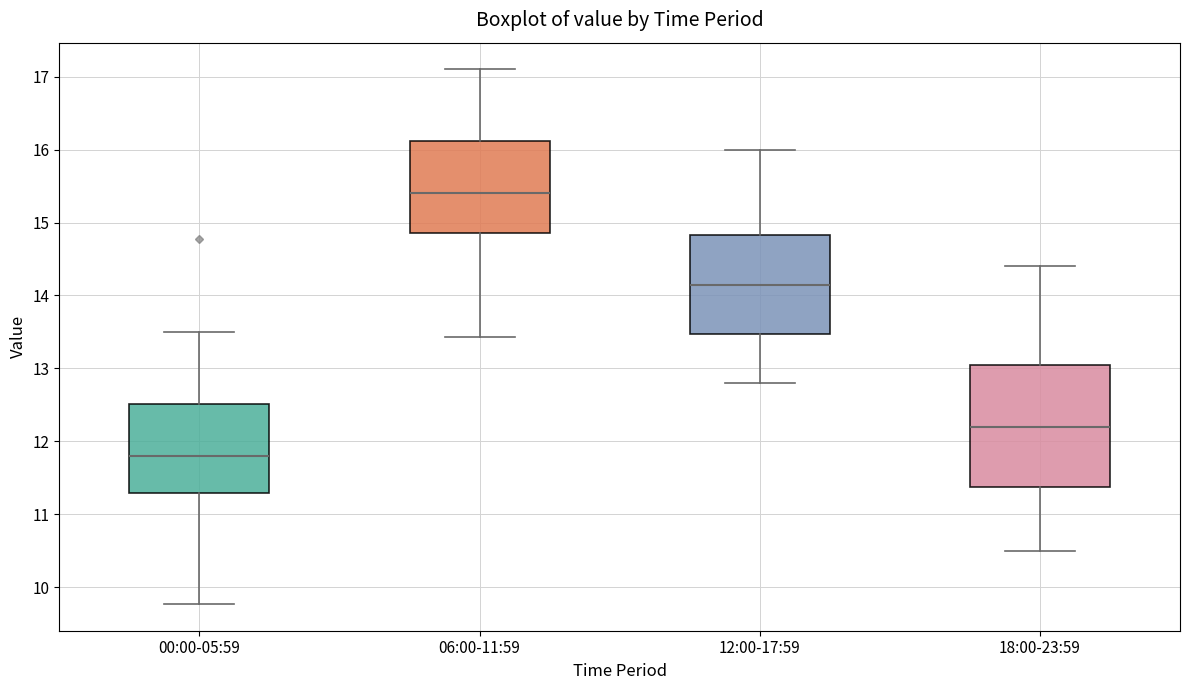

Where does the median line of the box for 06:00-11:59 sit on the y-axis? The values are not printed on the chart, so give them approximately, as read against the axis.

15.4